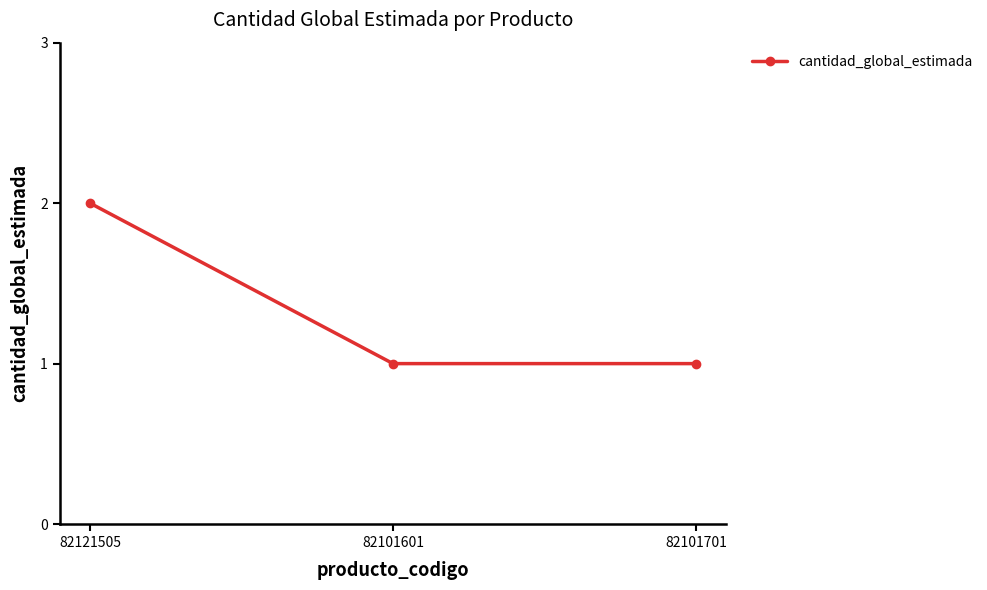

What is the label of the 1st point from the right?

82101701